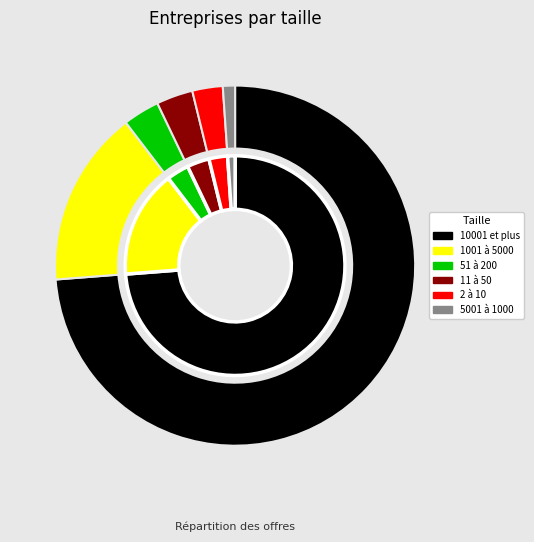

Which slice is the largest?

10001 et plus